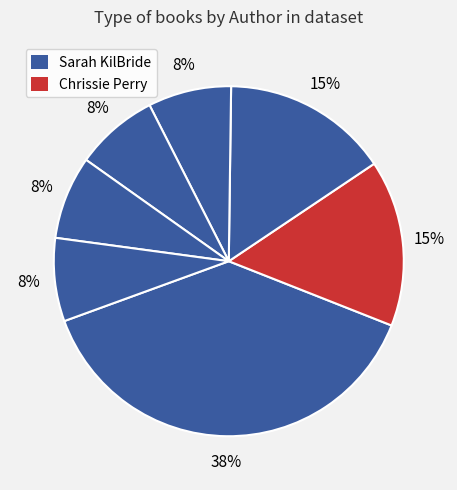

How many segments does this pie chart have?

7